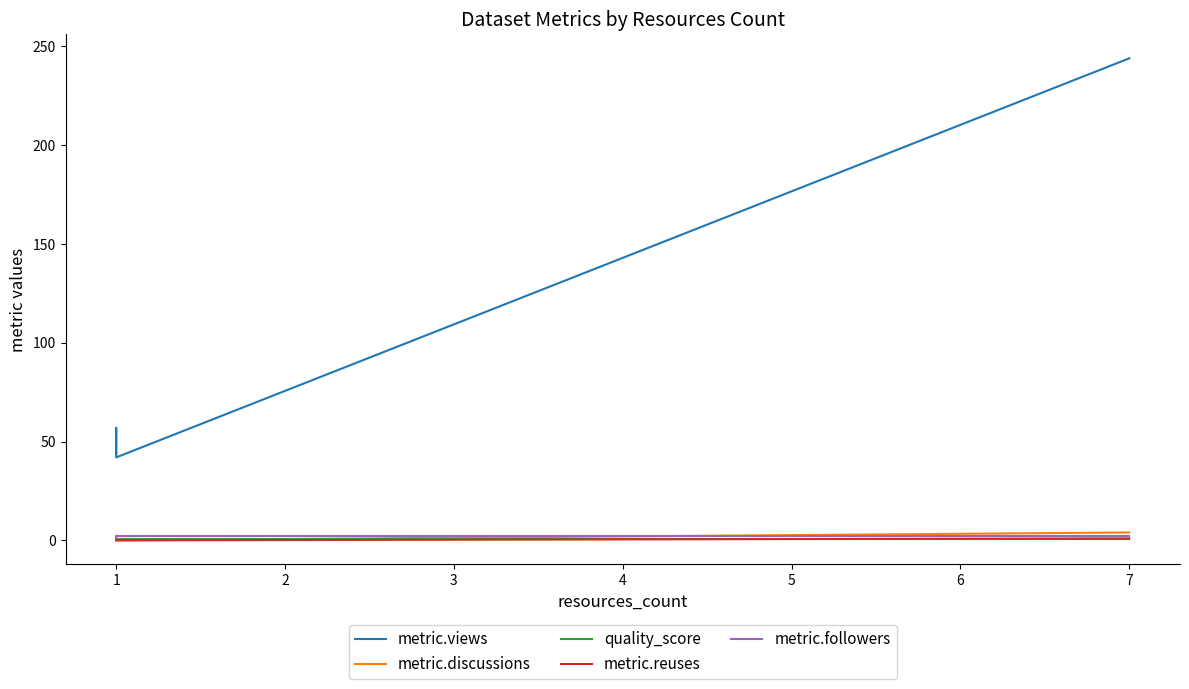

At which label does metric.views reach its minimum?

1